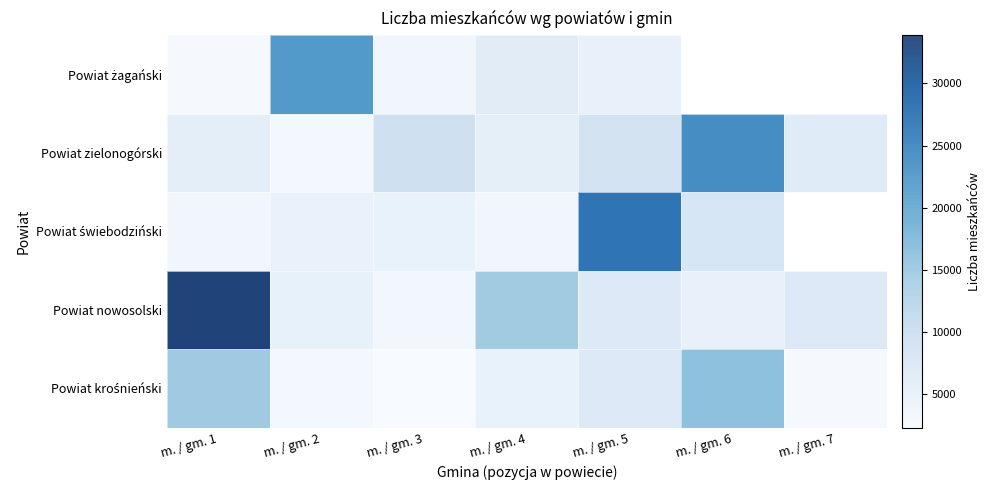

What is the difference between the highest and lowest values at m. / gm. 4?

11046.0